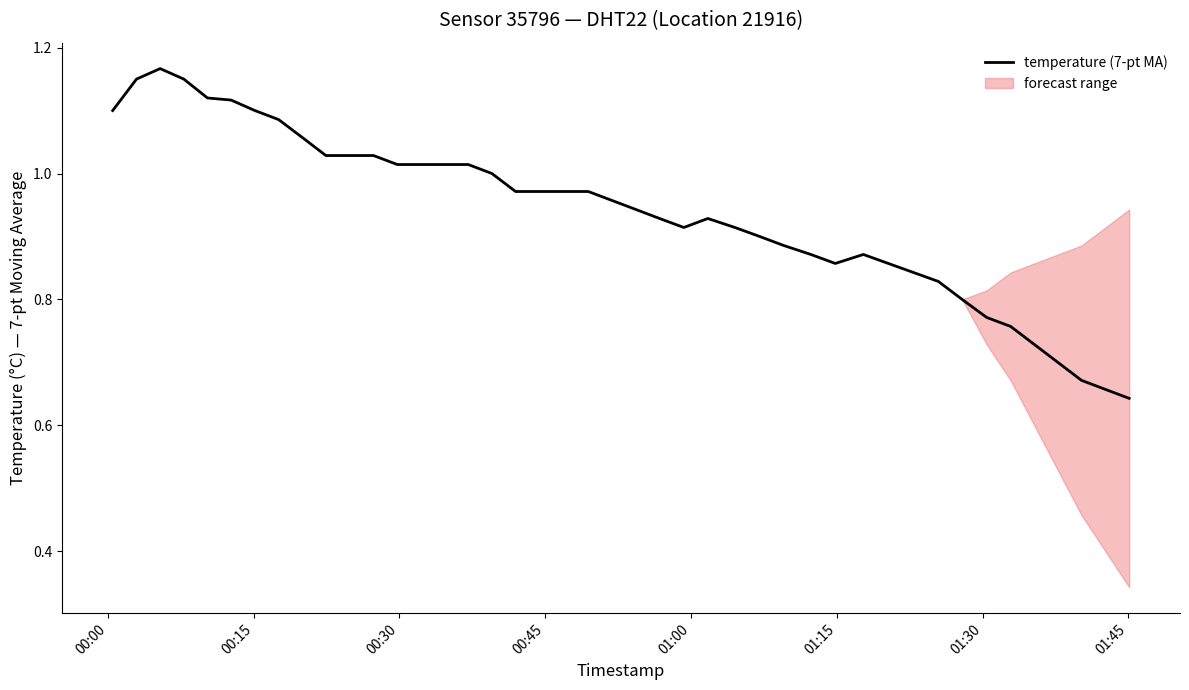

The chart shows a value of 1.3 at 24. True or false?

False